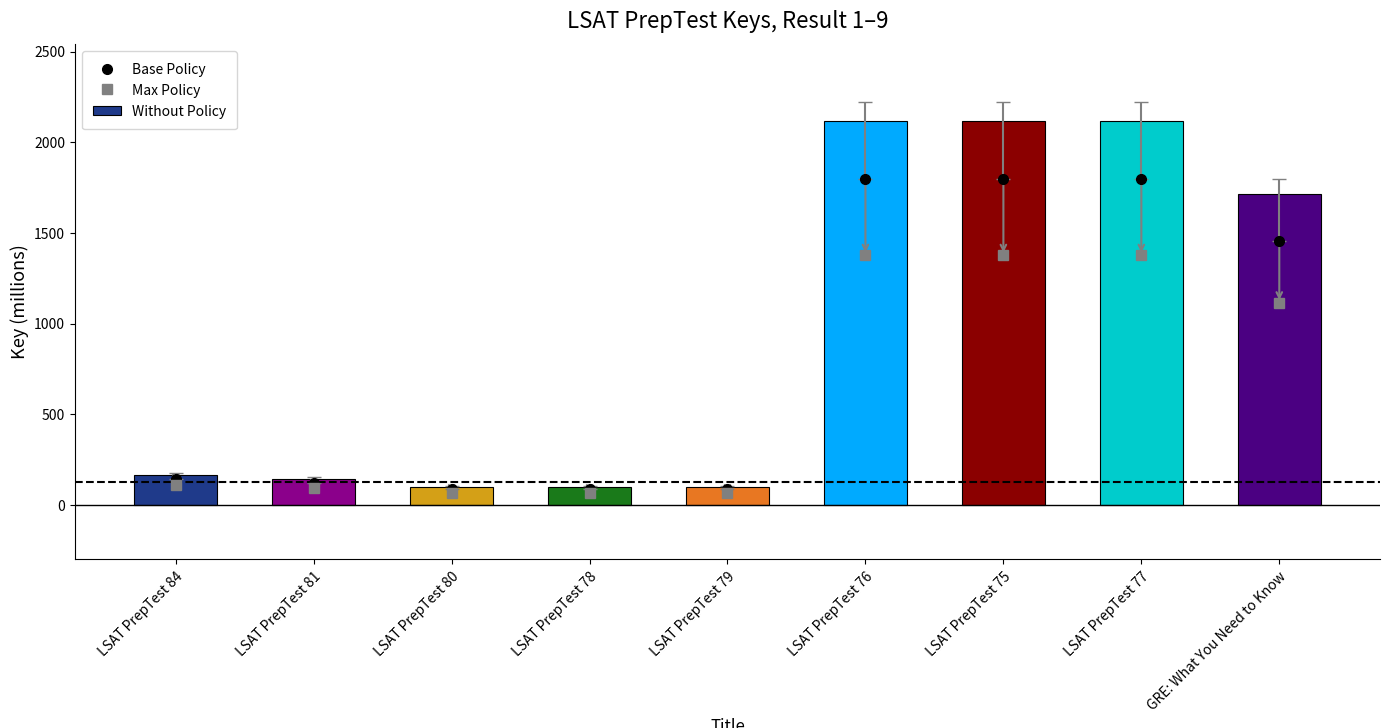

The Max Policy series shows 65.2 at LSAT PrepTest 80. True or false?

True